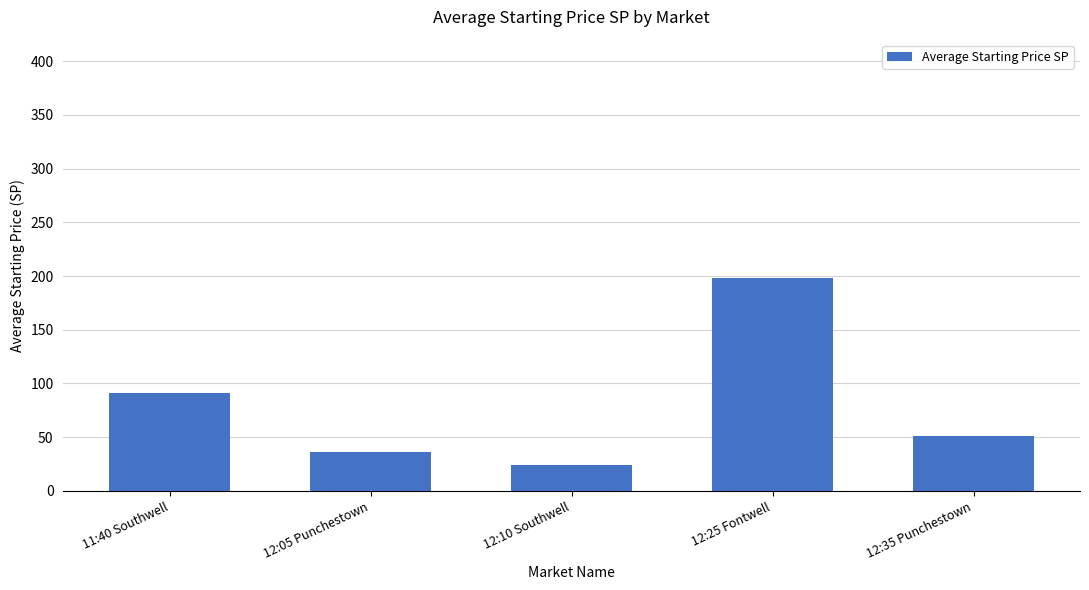

Are the bars grouped side by side (vs. stacked)?

No